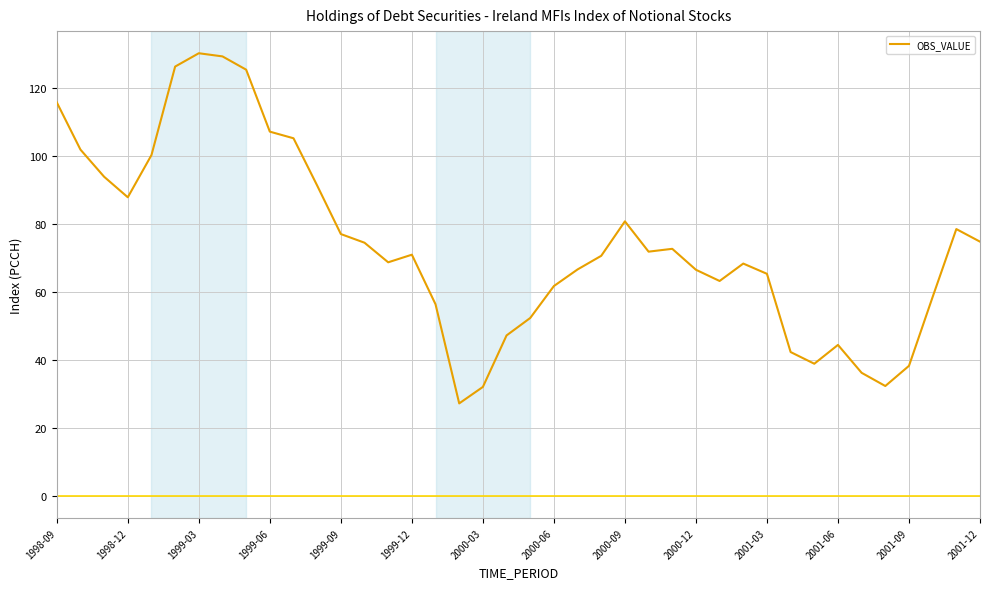

What is the minimum value shown in the chart?

27.2